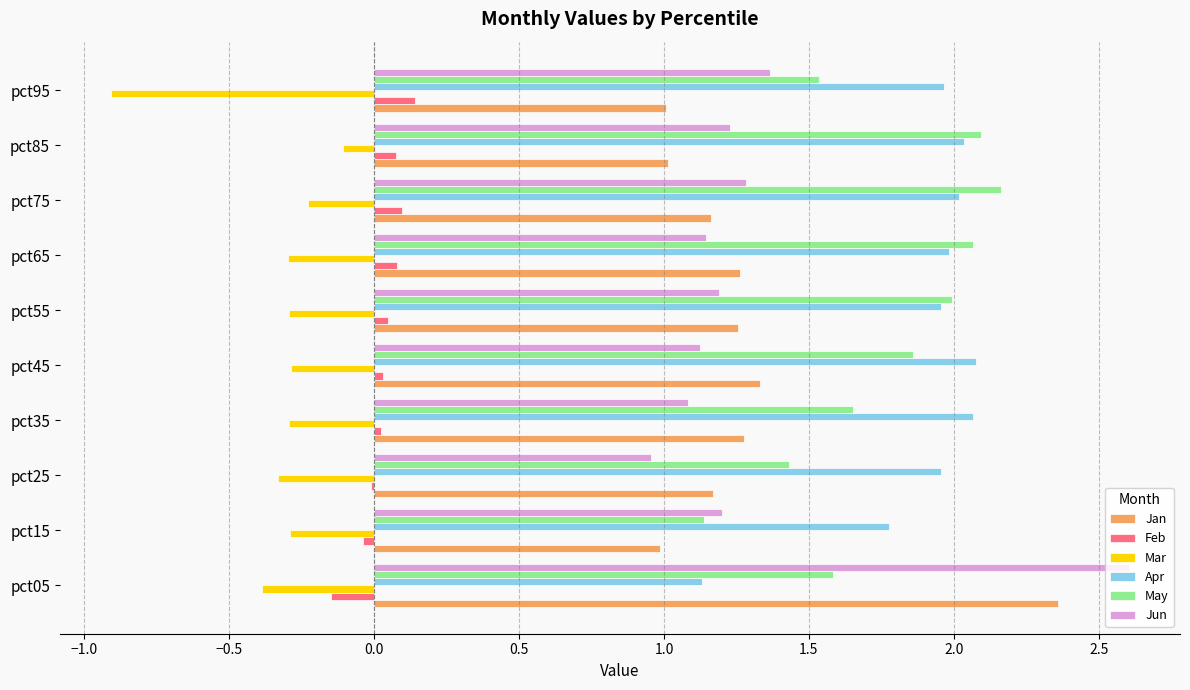

What is the sum of all Mar values?

-3.4